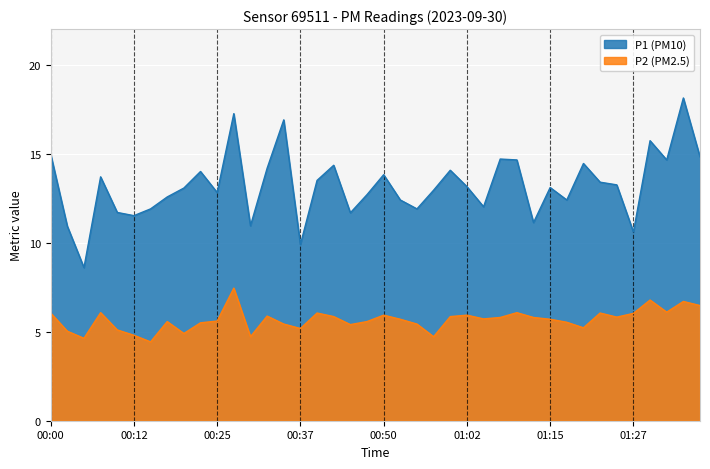

What is the total value across all series at 00:32?

20.1